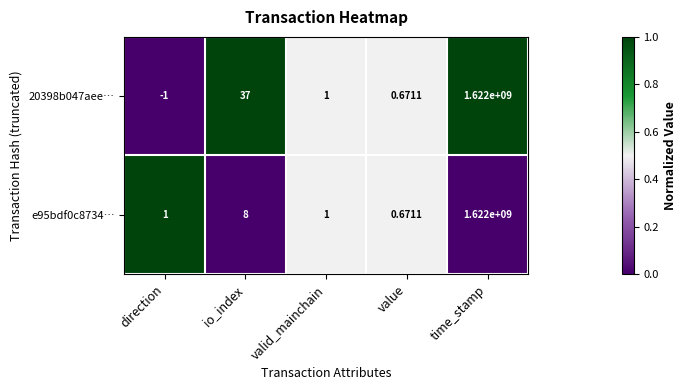

At how many categories does at least one series exceed 0?

5